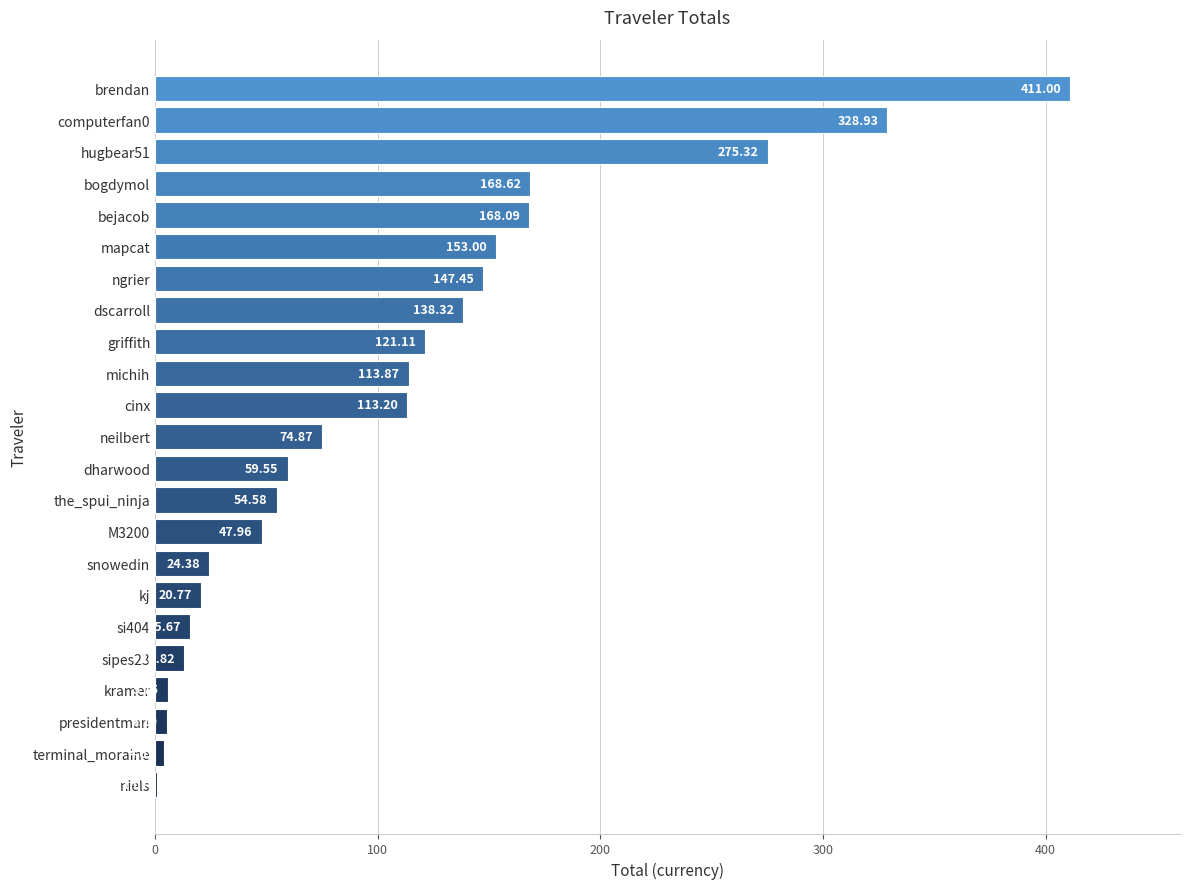

At which category does the chart reach its peak across all series?

brendan